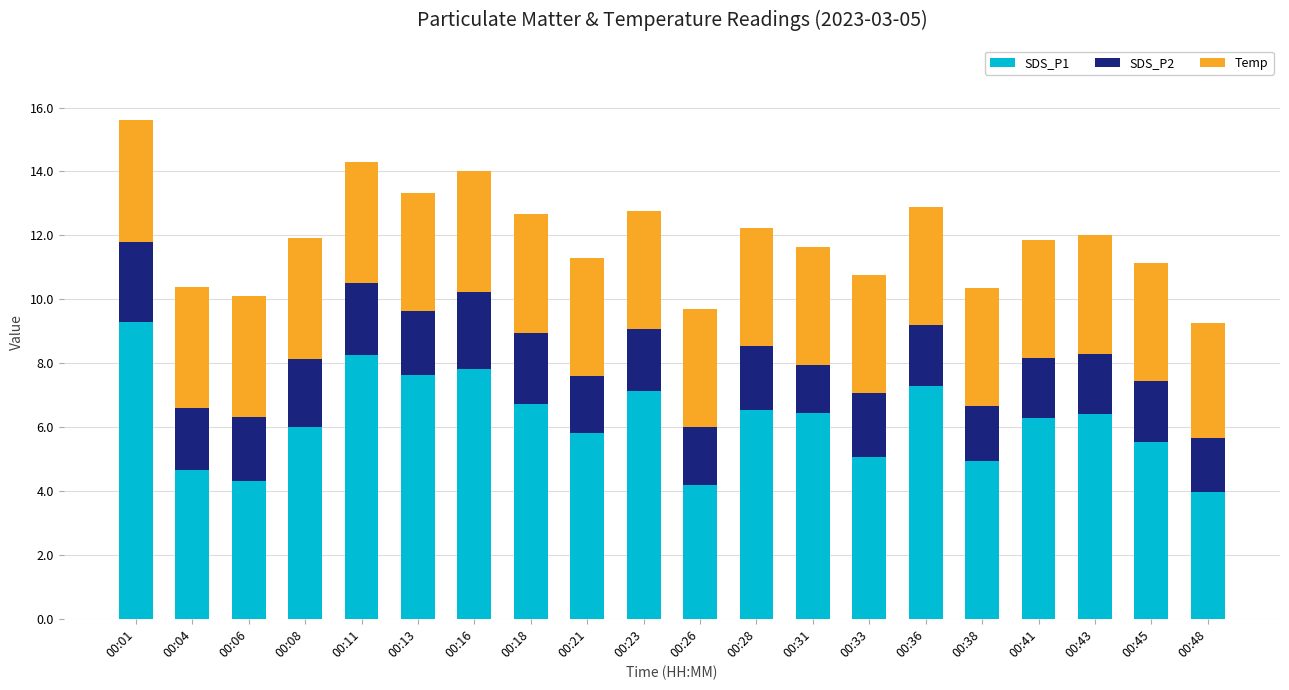

What is the maximum value for SDS_P1?

9.3